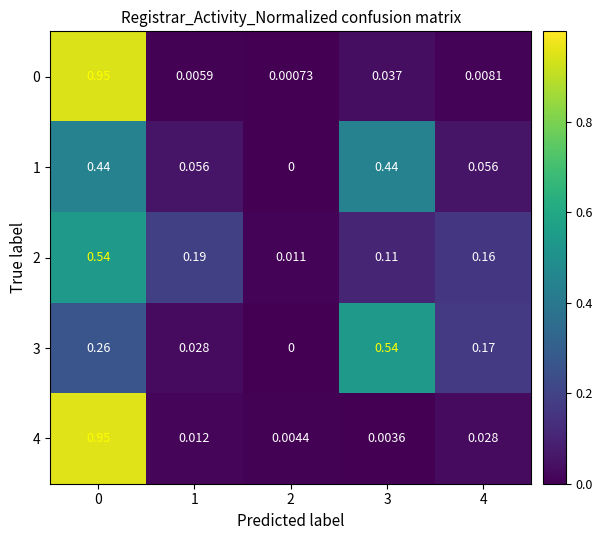

Which series has the largest range (max minus min)?

row_4